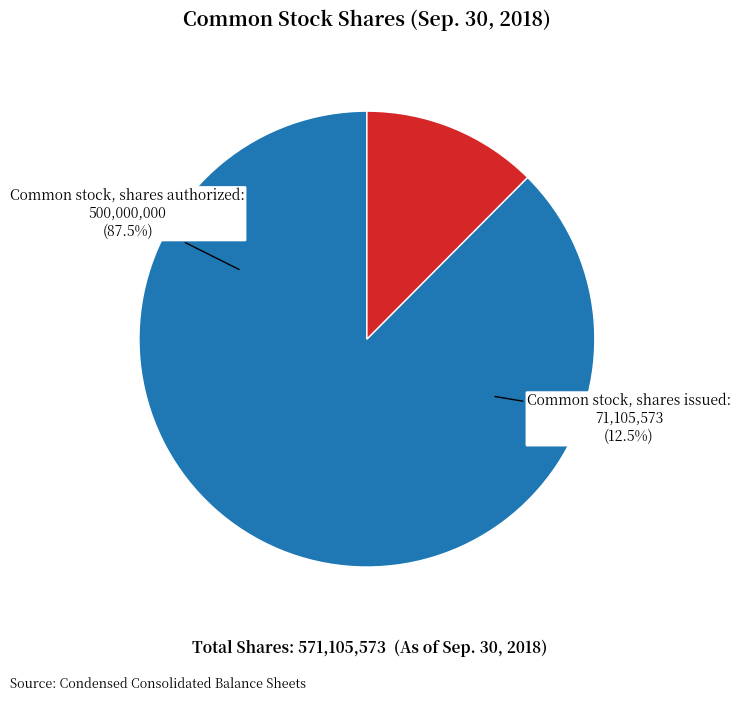

What is the smallest slice in the pie chart?

Common stock, shares issued